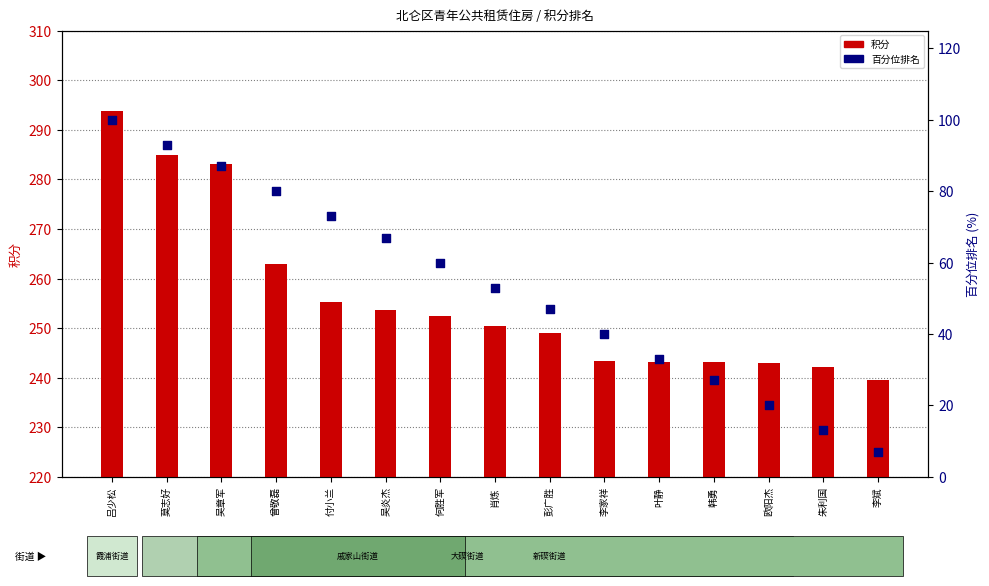

At which category is the sum across all series the highest?

吕少松